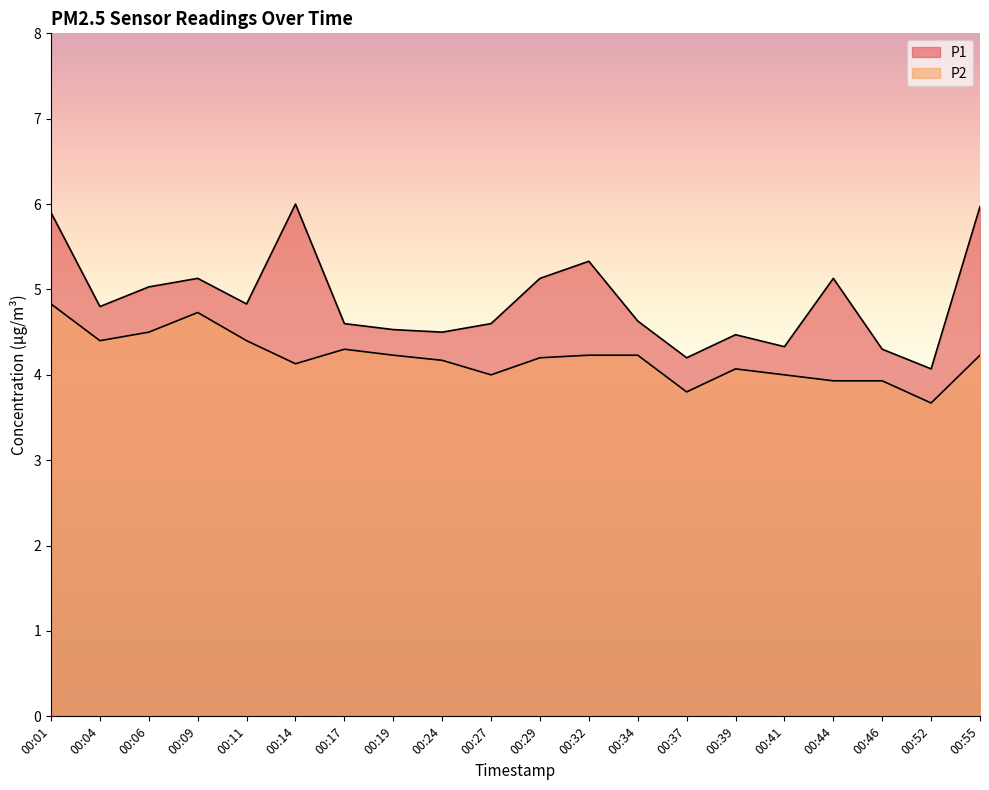

Does the chart have visible grid lines?

No